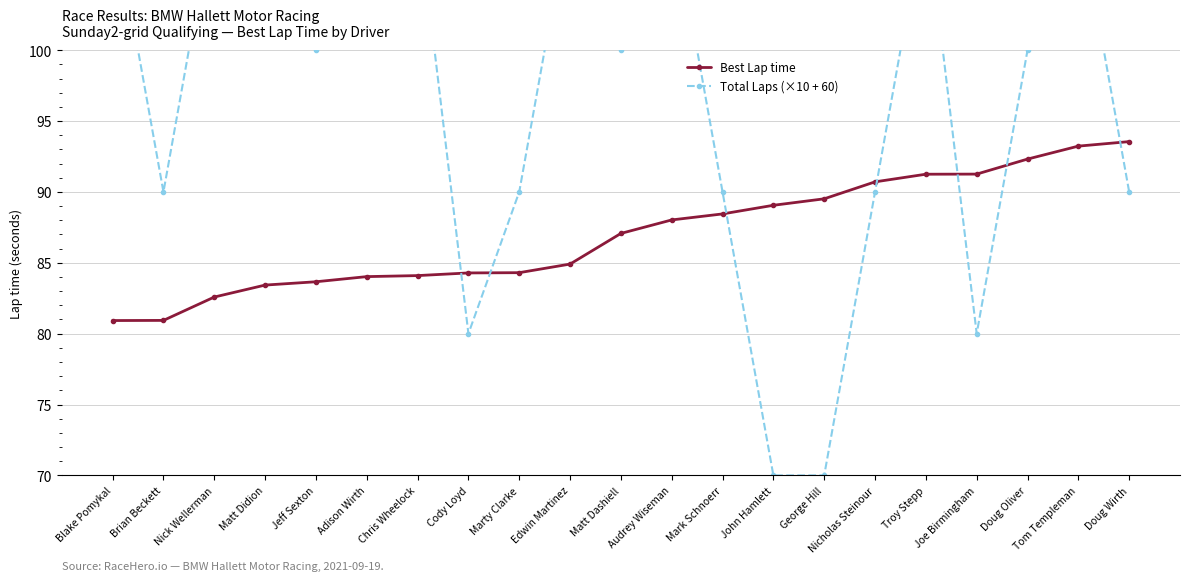

What are all the series names shown in the legend?

Best Lap time, Total Laps (×10 + 60)